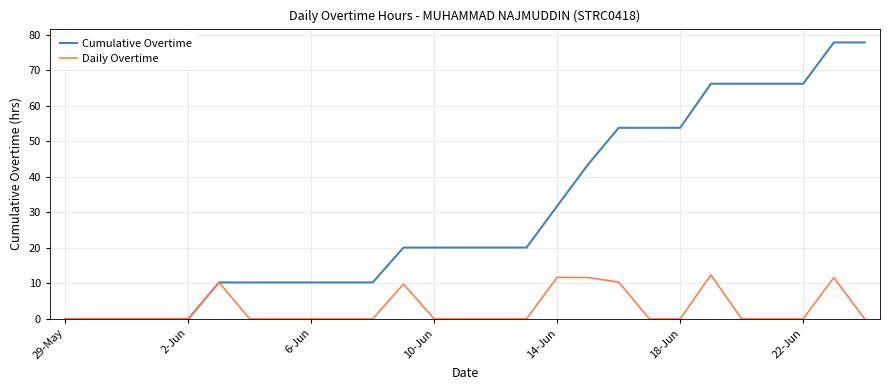

Which series has the widest spread of values?

Cumulative Overtime